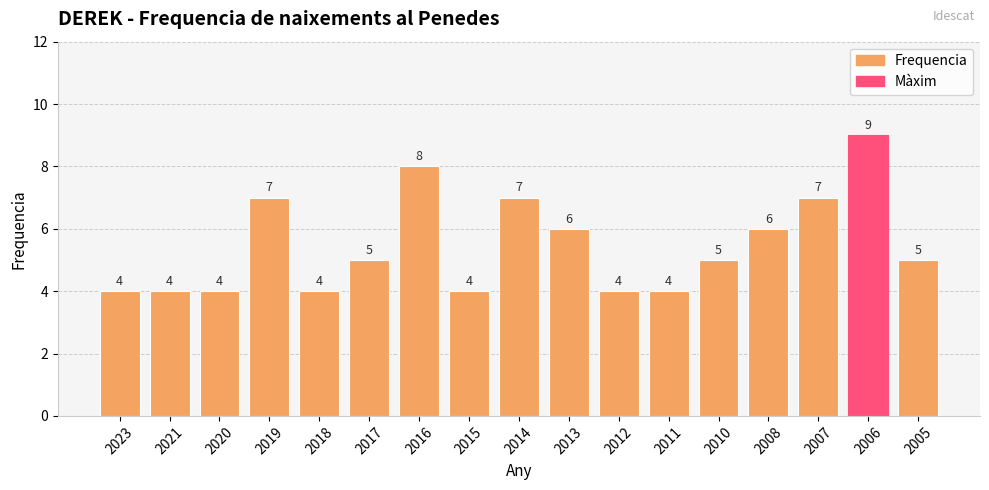

Count the number of categories in the chart.

17